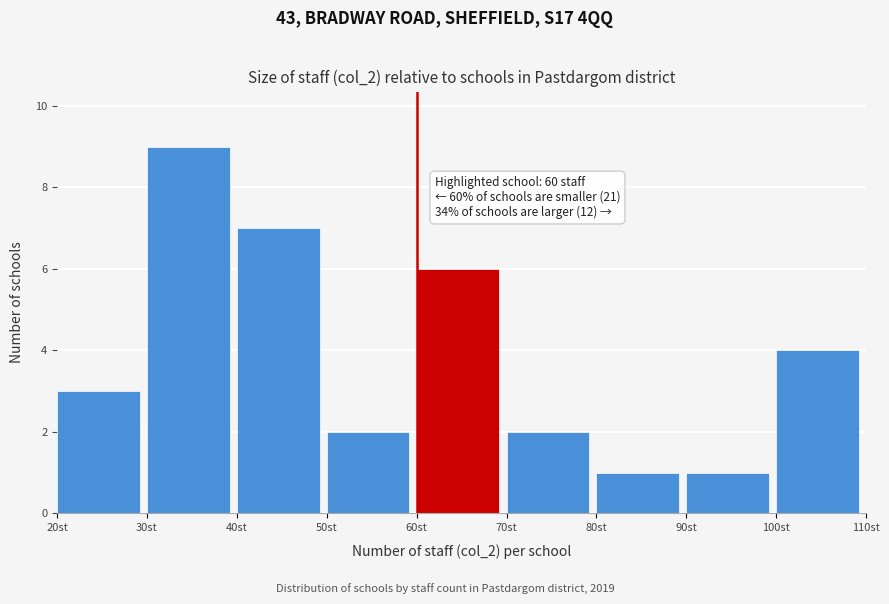

Over which range of the x-axis is the bar tallest?

30 to 40